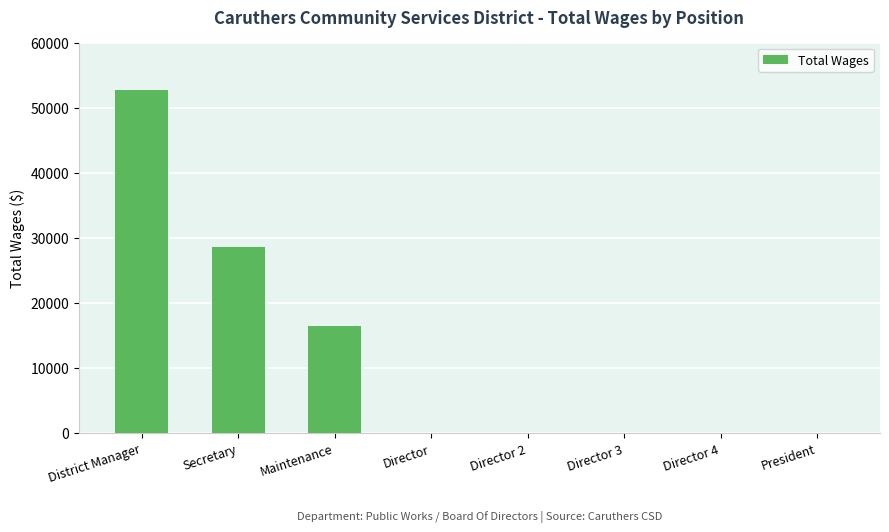

What is the sum of all values?

97964